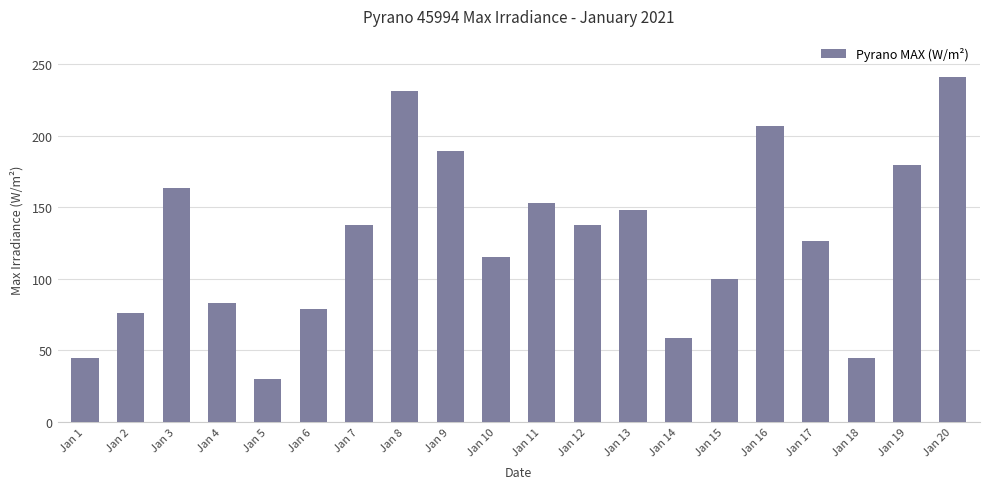

Which category has the lowest value across all series?

Jan 5